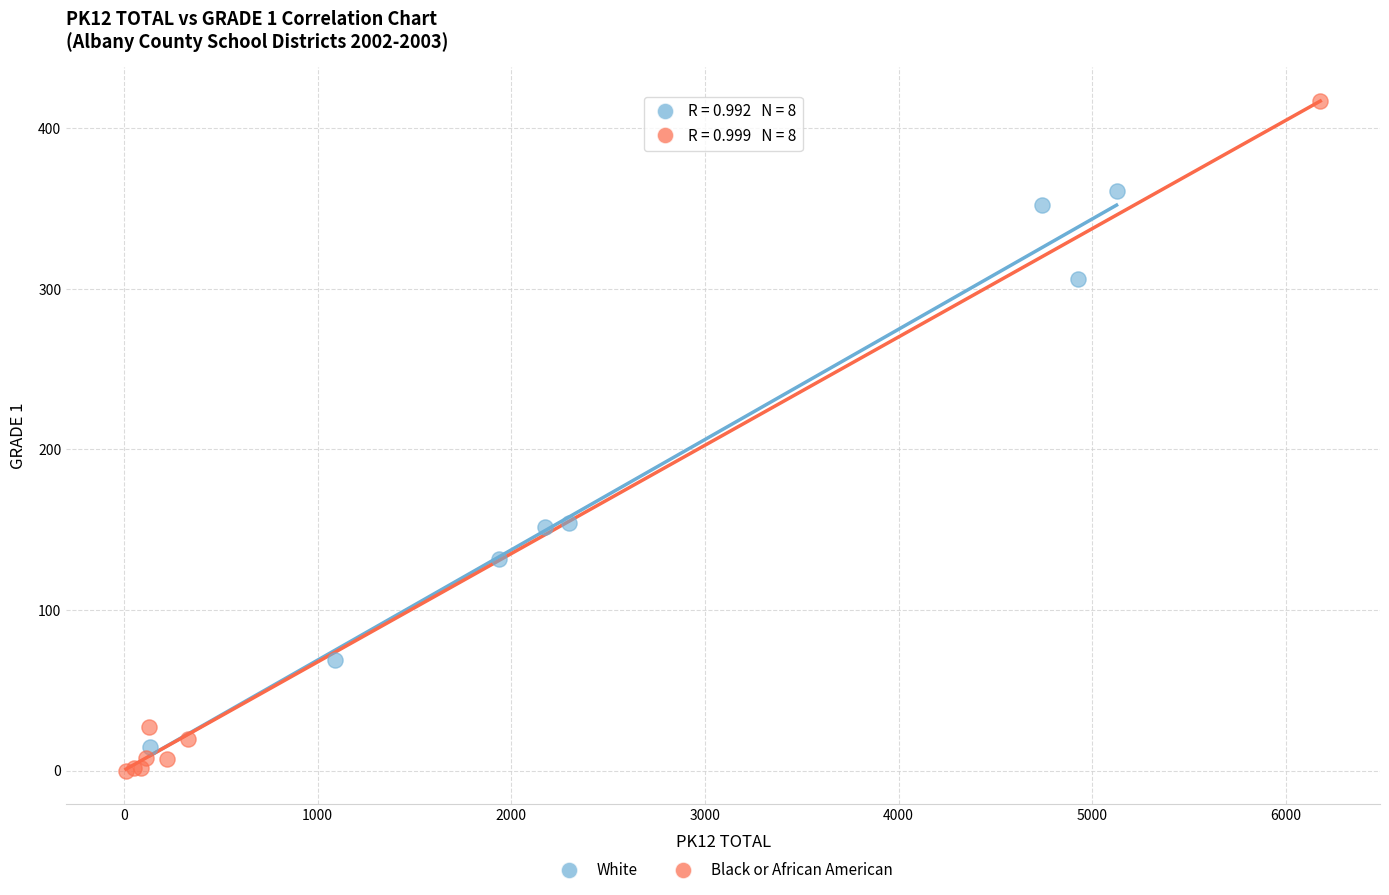

What are all the series names shown in the legend?

White, Black or African American